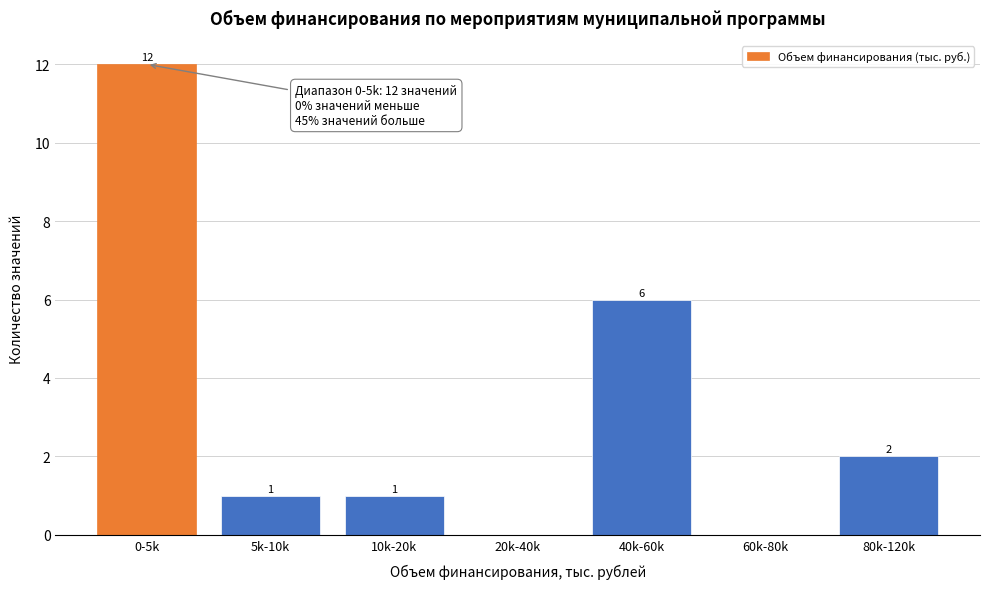

Reading left to right, list all the values displayed in this chart.

0-5k=12	5k-10k=1	10k-20k=1	20k-40k=0	40k-60k=6	60k-80k=0	80k-120k=2